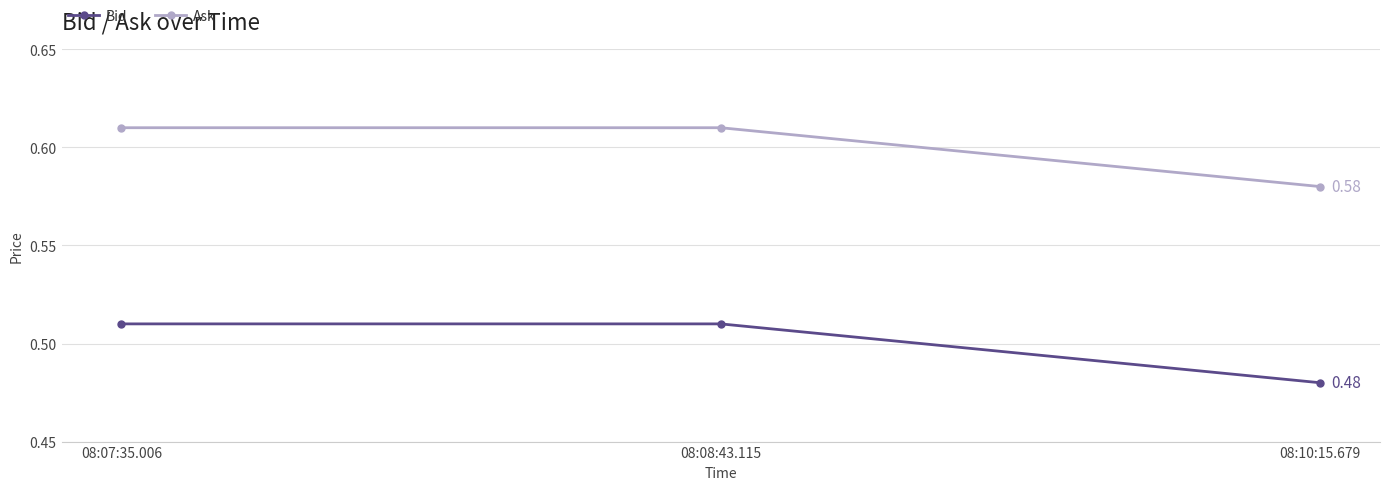

Rank the series at 08:07:35.006 from highest to lowest value.

Ask, Bid